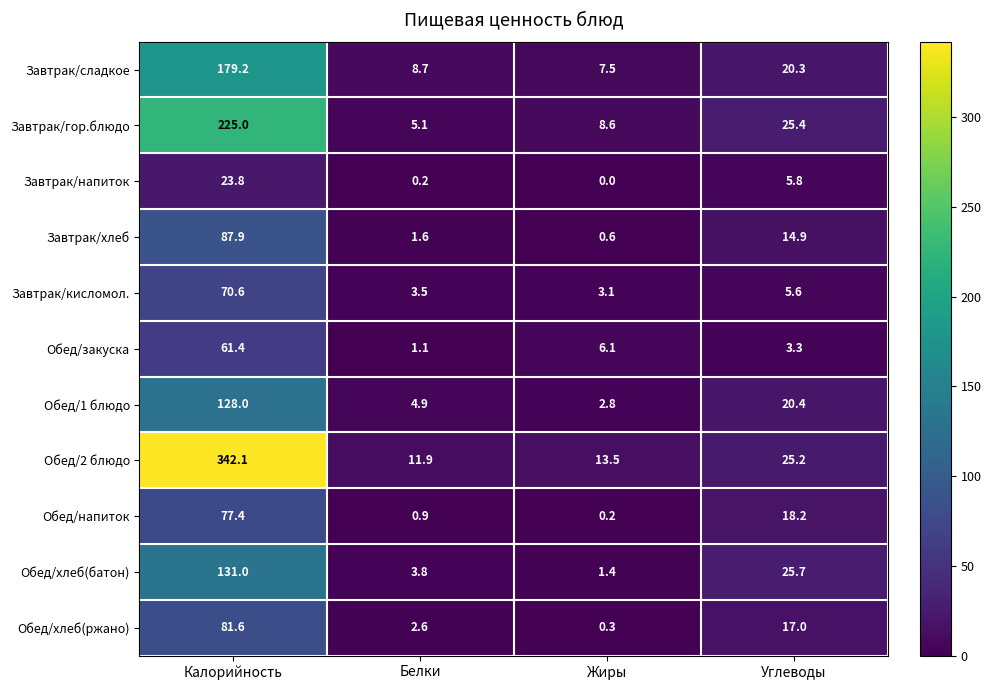

Which series changed the most between Калорийность and Углеводы?

Обед/2 блюдо